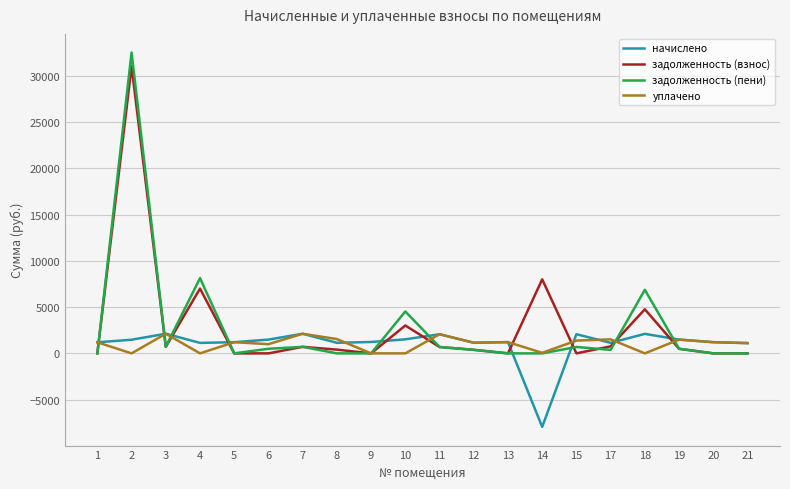

Is the value of задолженность (пени) at 12 greater than the value of начислено at 2?

No